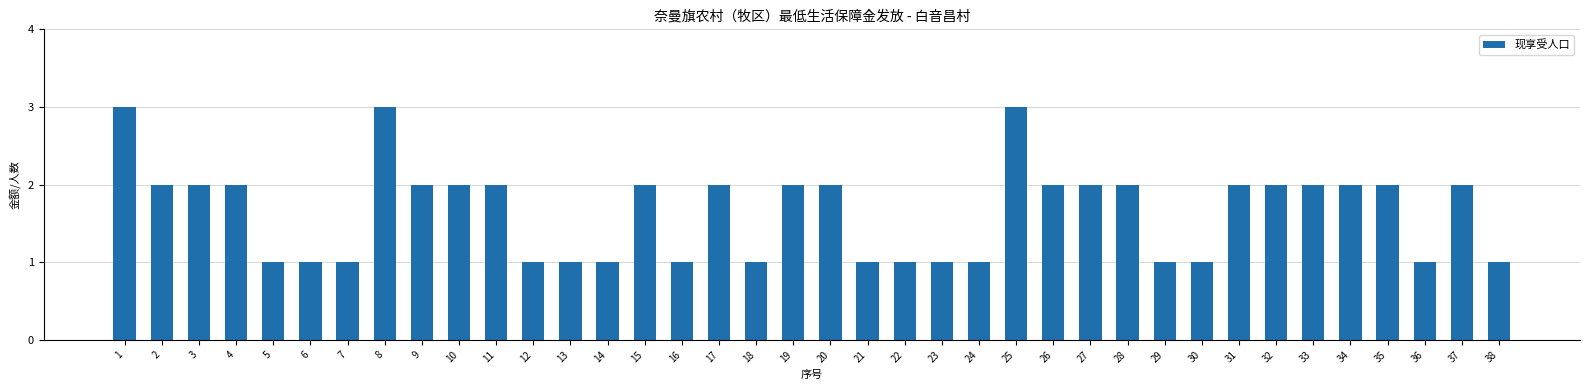

Reading left to right, what are all the values shown in this chart?

1=3	2=2	3=2	4=2	5=1	6=1	7=1	8=3	9=2	10=2	11=2	12=1	13=1	14=1	15=2	16=1	17=2	18=1	19=2	20=2	21=1	22=1	23=1	24=1	25=3	26=2	27=2	28=2	29=1	30=1	31=2	32=2	33=2	34=2	35=2	36=1	37=2	38=1